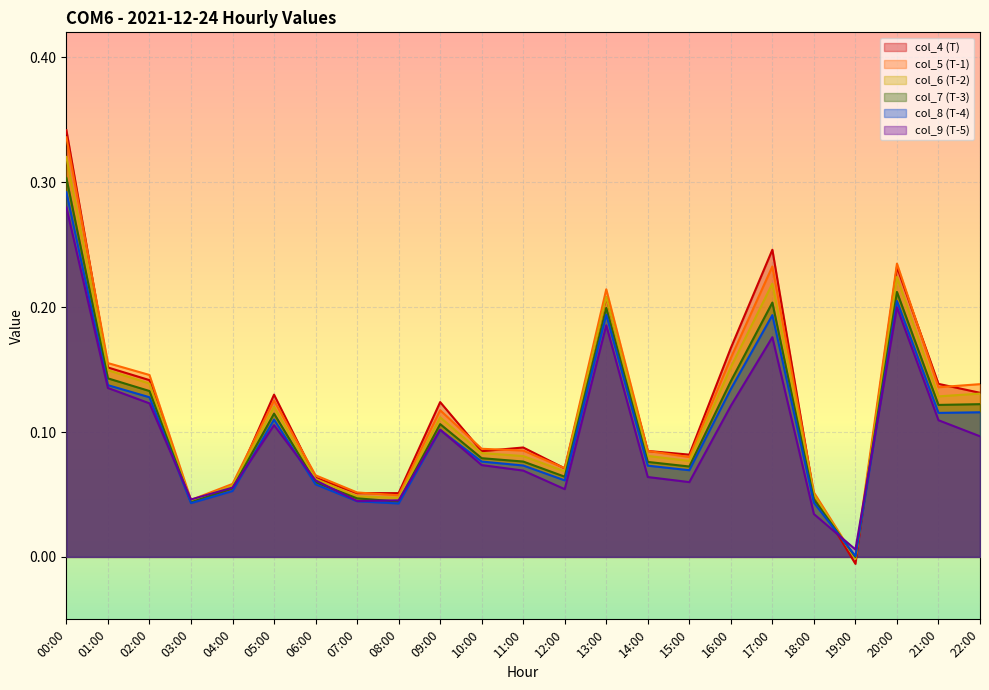

Reading left to right, list all the values displayed in this chart.

col_4: 00:00=0.3	01:00=0.2	02:00=0.1	03:00=0.0	04:00=0.1	05:00=0.1	06:00=0.1	07:00=0.1	08:00=0.1	09:00=0.1	10:00=0.1	11:00=0.1	12:00=0.1	13:00=0.2	14:00=0.1	15:00=0.1	16:00=0.2	17:00=0.2	18:00=0.0	19:00=-0.0	20:00=0.2	21:00=0.1	22:00=0.1
col_5: 00:00=0.3	01:00=0.2	02:00=0.1	03:00=0.0	04:00=0.1	05:00=0.1	06:00=0.1	07:00=0.1	08:00=0.0	09:00=0.1	10:00=0.1	11:00=0.1	12:00=0.1	13:00=0.2	14:00=0.1	15:00=0.1	16:00=0.2	17:00=0.2	18:00=0.1	19:00=-0.0	20:00=0.2	21:00=0.1	22:00=0.1
col_6: 00:00=0.3	01:00=0.1	02:00=0.1	03:00=0.0	04:00=0.1	05:00=0.1	06:00=0.1	07:00=0.0	08:00=0.0	09:00=0.1	10:00=0.1	11:00=0.1	12:00=0.1	13:00=0.2	14:00=0.1	15:00=0.1	16:00=0.2	17:00=0.2	18:00=0.0	19:00=-0.0	20:00=0.2	21:00=0.1	22:00=0.1
col_7: 00:00=0.3	01:00=0.1	02:00=0.1	03:00=0.0	04:00=0.1	05:00=0.1	06:00=0.1	07:00=0.0	08:00=0.0	09:00=0.1	10:00=0.1	11:00=0.1	12:00=0.1	13:00=0.2	14:00=0.1	15:00=0.1	16:00=0.1	17:00=0.2	18:00=0.0	19:00=-0.0	20:00=0.2	21:00=0.1	22:00=0.1
col_8: 00:00=0.3	01:00=0.1	02:00=0.1	03:00=0.0	04:00=0.1	05:00=0.1	06:00=0.1	07:00=0.0	08:00=0.0	09:00=0.1	10:00=0.1	11:00=0.1	12:00=0.1	13:00=0.2	14:00=0.1	15:00=0.1	16:00=0.1	17:00=0.2	18:00=0.0	19:00=0.0	20:00=0.2	21:00=0.1	22:00=0.1
col_9: 00:00=0.3	01:00=0.1	02:00=0.1	03:00=0.0	04:00=0.1	05:00=0.1	06:00=0.1	07:00=0.0	08:00=0.0	09:00=0.1	10:00=0.1	11:00=0.1	12:00=0.1	13:00=0.2	14:00=0.1	15:00=0.1	16:00=0.1	17:00=0.2	18:00=0.0	19:00=0.0	20:00=0.2	21:00=0.1	22:00=0.1